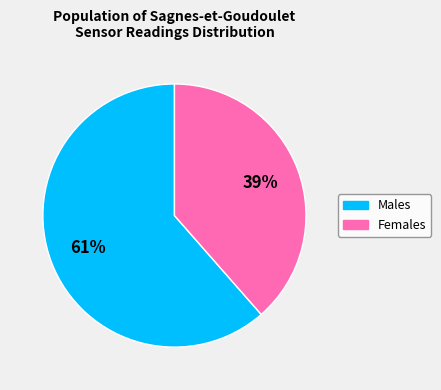

Which category accounts for the majority?

Males